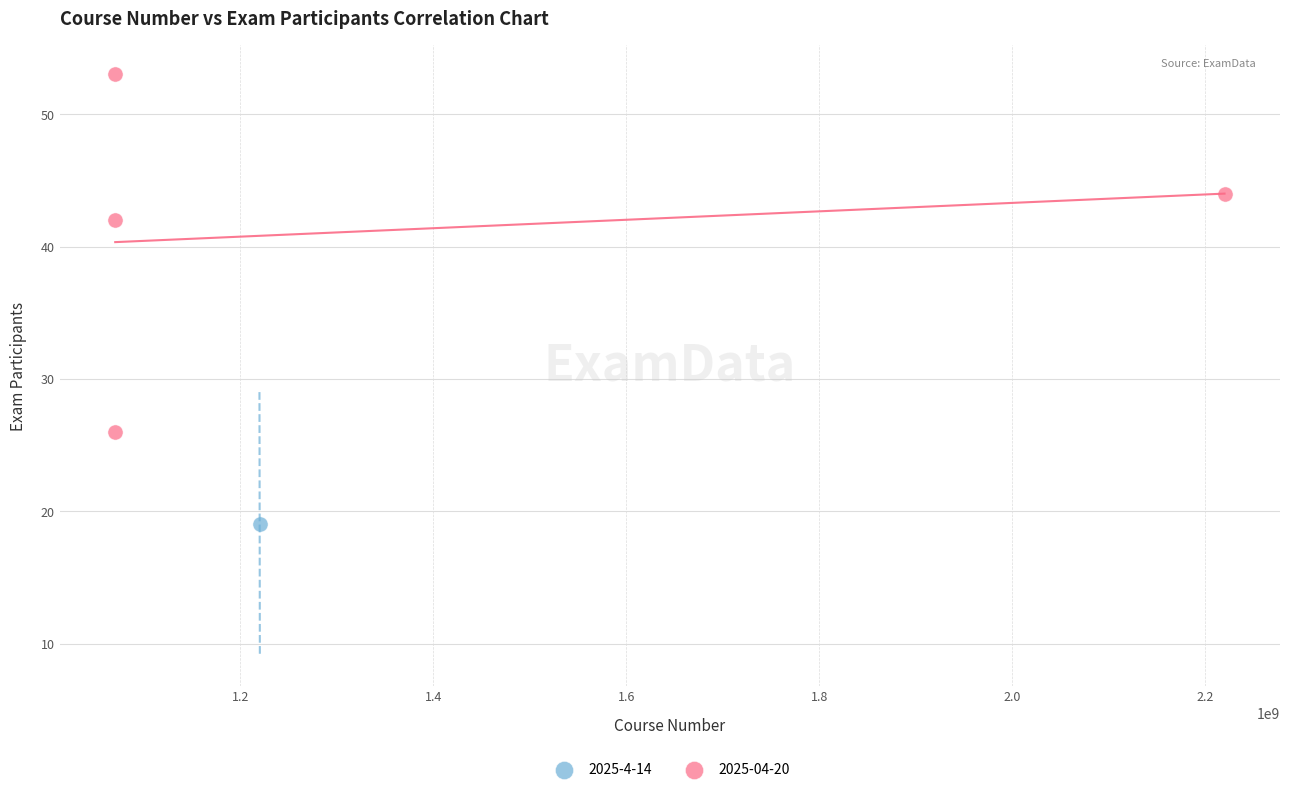

What are all the series names shown in the legend?

2025-4-14, 2025-04-20